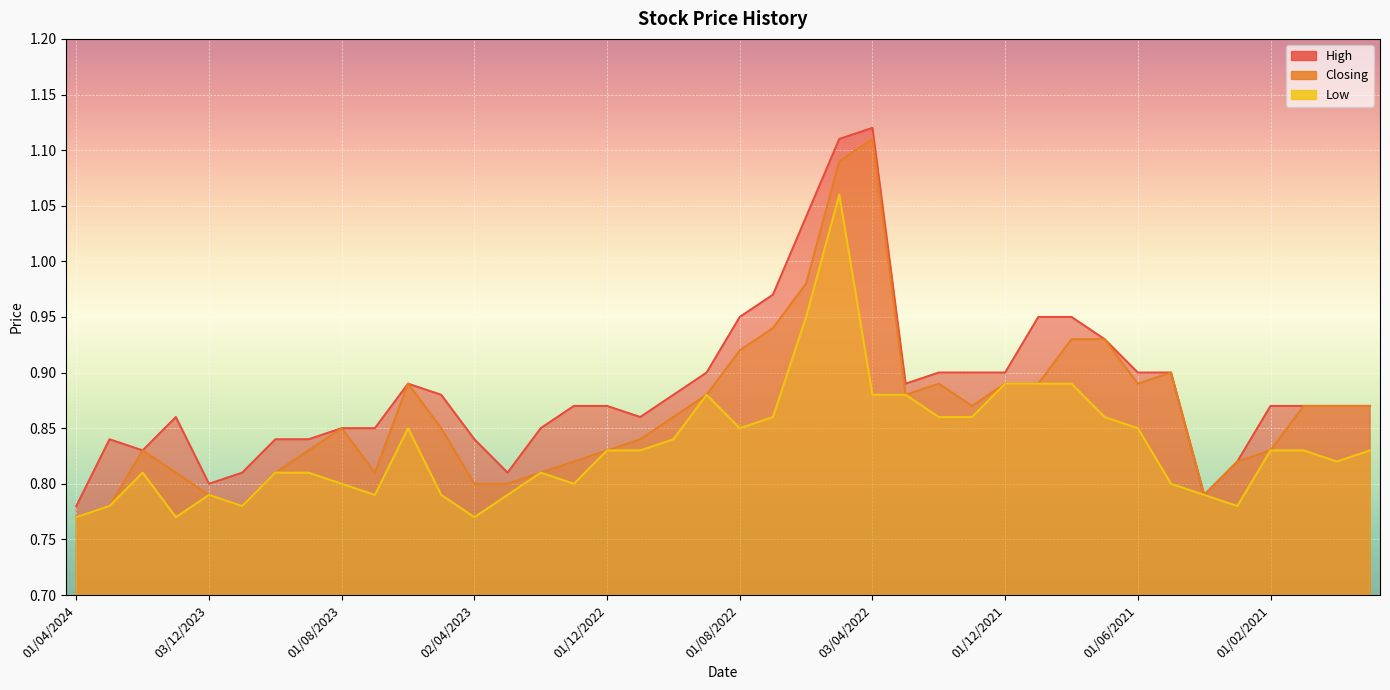

List the labels in order of High value, largest first.

03/04/2022, 08/05/2022, 01/06/2022, 03/07/2022, 01/08/2022, 01/11/2021, 03/10/2021, 01/09/2021, 01/09/2022, 01/02/2022, 02/01/2022, 01/12/2021, 01/06/2021, 02/05/2021, 04/06/2023, 01/03/2022, 01/05/2023, 02/10/2022, 02/01/2023, 01/12/2022, 01/02/2021, 01/12/2020, 01/11/2020, 01/10/2020, 02/01/2024, 01/11/2022, 01/08/2023, 02/07/2023, 01/02/2023, 03/03/2024, 01/10/2023, 03/09/2023, 02/04/2023, 01/02/2024, 01/03/2021, 01/11/2023, 01/03/2023, 03/12/2023, 01/04/2021, 01/04/2024